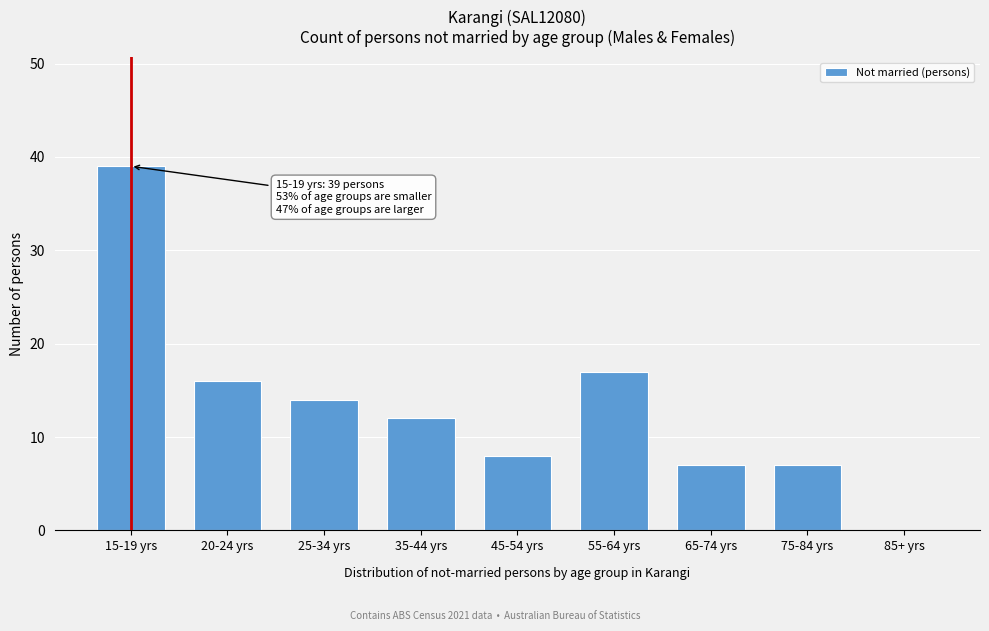

Reading right to left, what are all the values shown in this chart?

85+ yrs=0	75-84 yrs=7	65-74 yrs=7	55-64 yrs=17	45-54 yrs=8	35-44 yrs=12	25-34 yrs=14	20-24 yrs=16	15-19 yrs=39